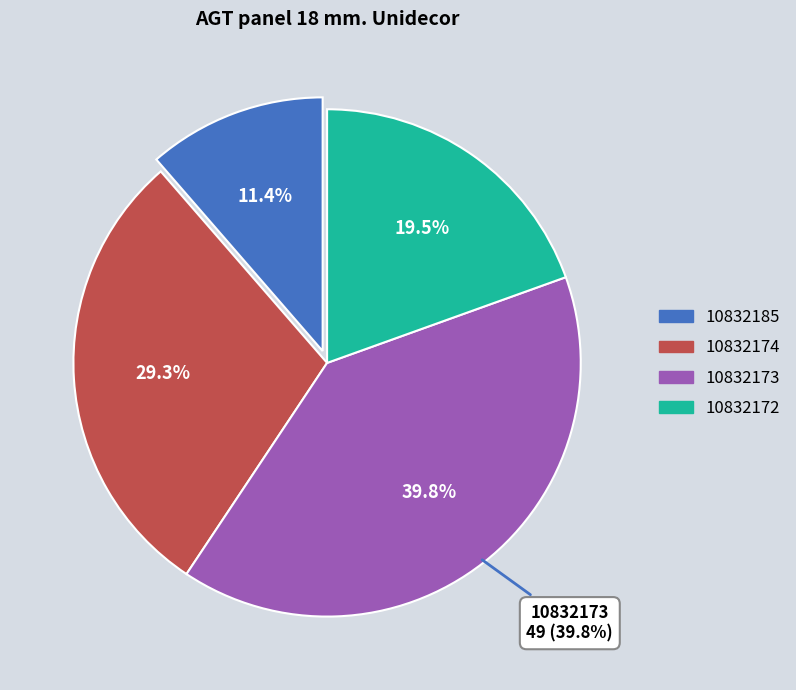

To the nearest percent, what is the average slice percentage?

25%